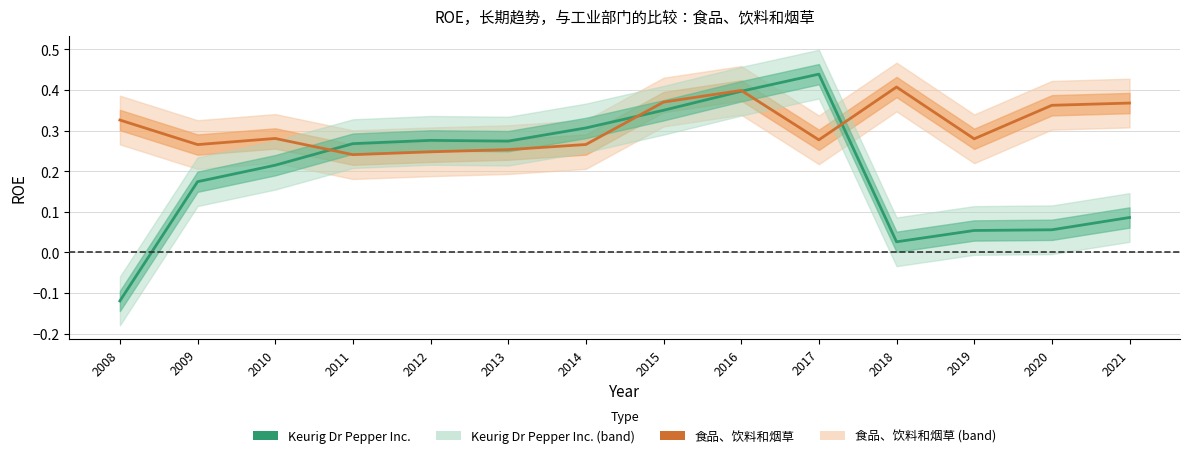

Between which two adjacent categories do 食品、饮料和烟草 and Keurig Dr Pepper Inc. first intersect?

2010 and 2011